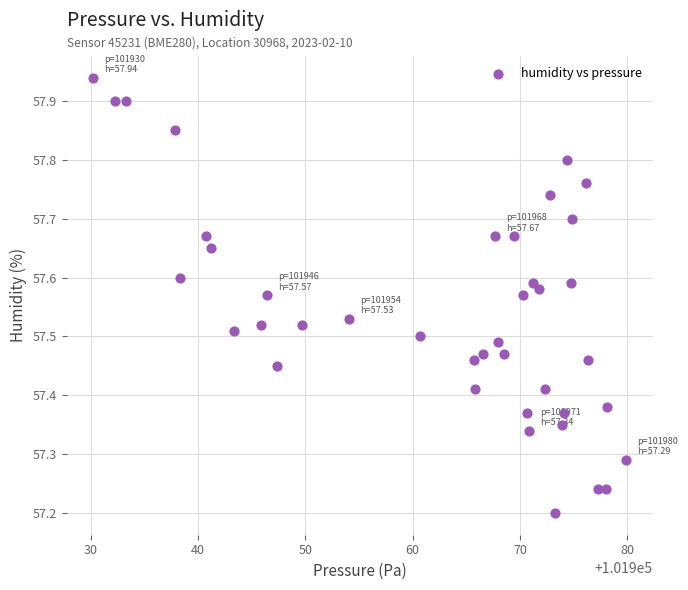

What is the range of Y values (max minus min)?

0.7